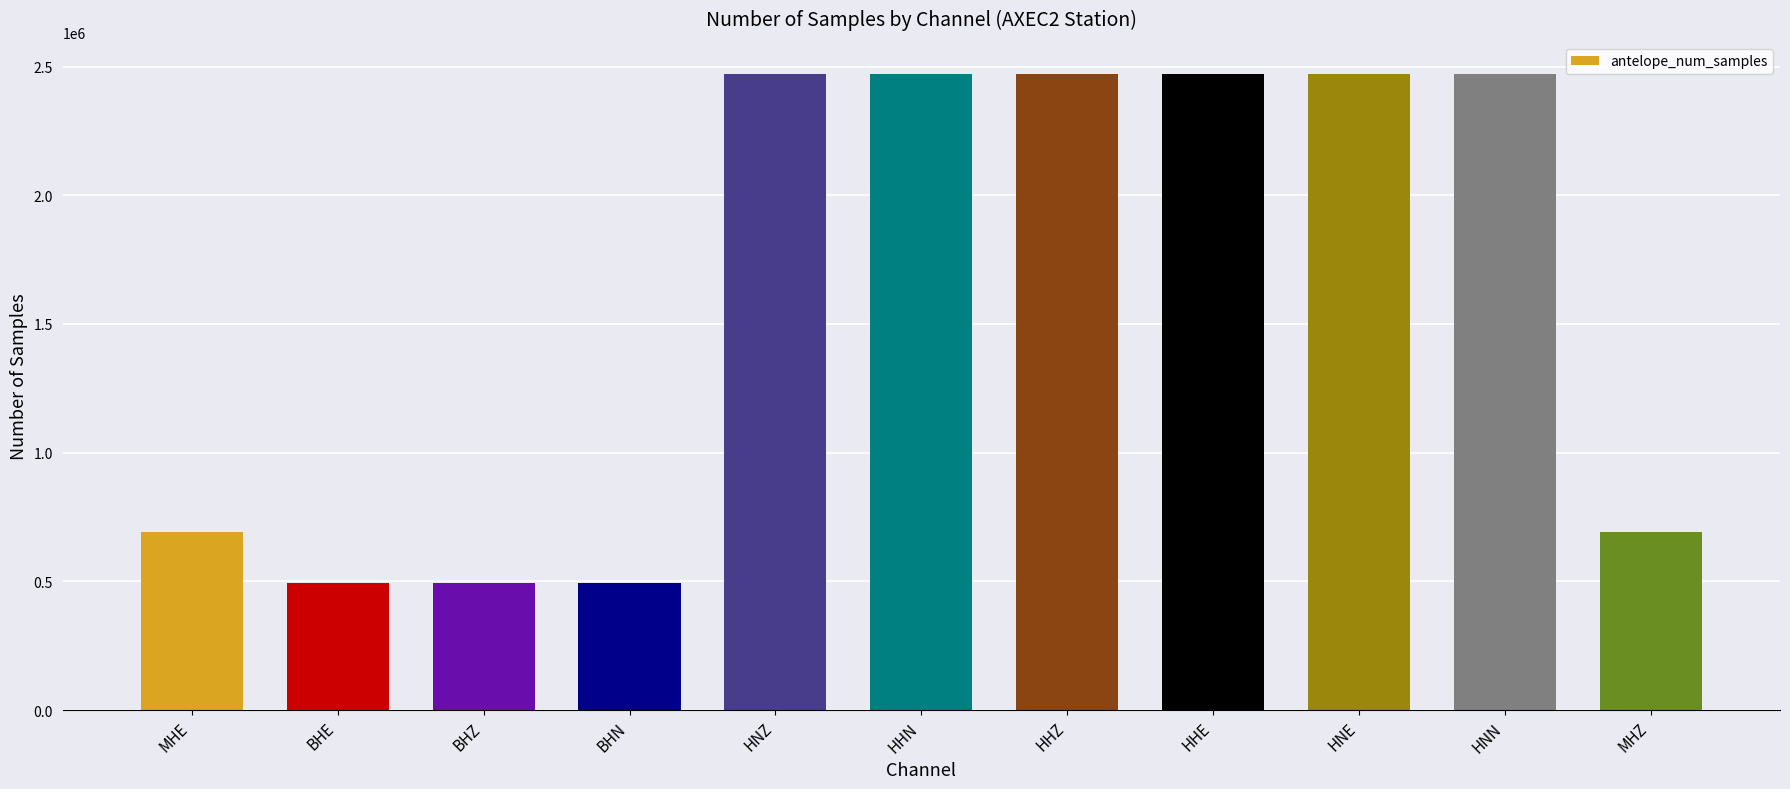

What is the difference between the maximum and minimum values?

1978104